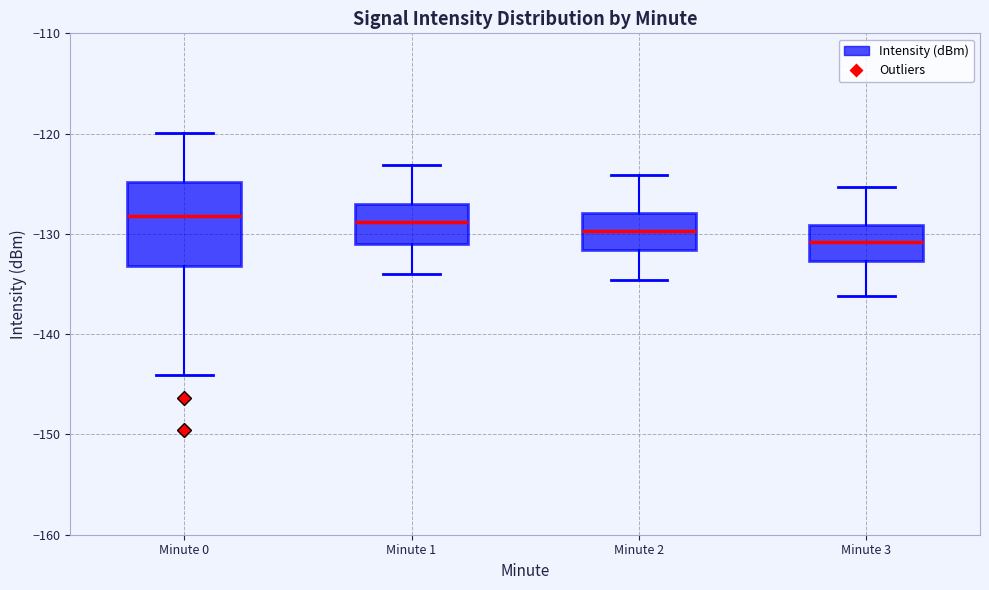

Reading left to right, read every box against the y-axis: the position of its median line, the range the box covers, and the ends of its whiskers. The values are not printed on the chart, so give them approximately, as read against the axis.

Minute 0: median -128, box -133 to -125, whiskers -144 to -120
Minute 1: median -129, box -131 to -127, whiskers -134 to -123
Minute 2: median -130, box -132 to -128, whiskers -135 to -124
Minute 3: median -131, box -133 to -129, whiskers -136 to -125